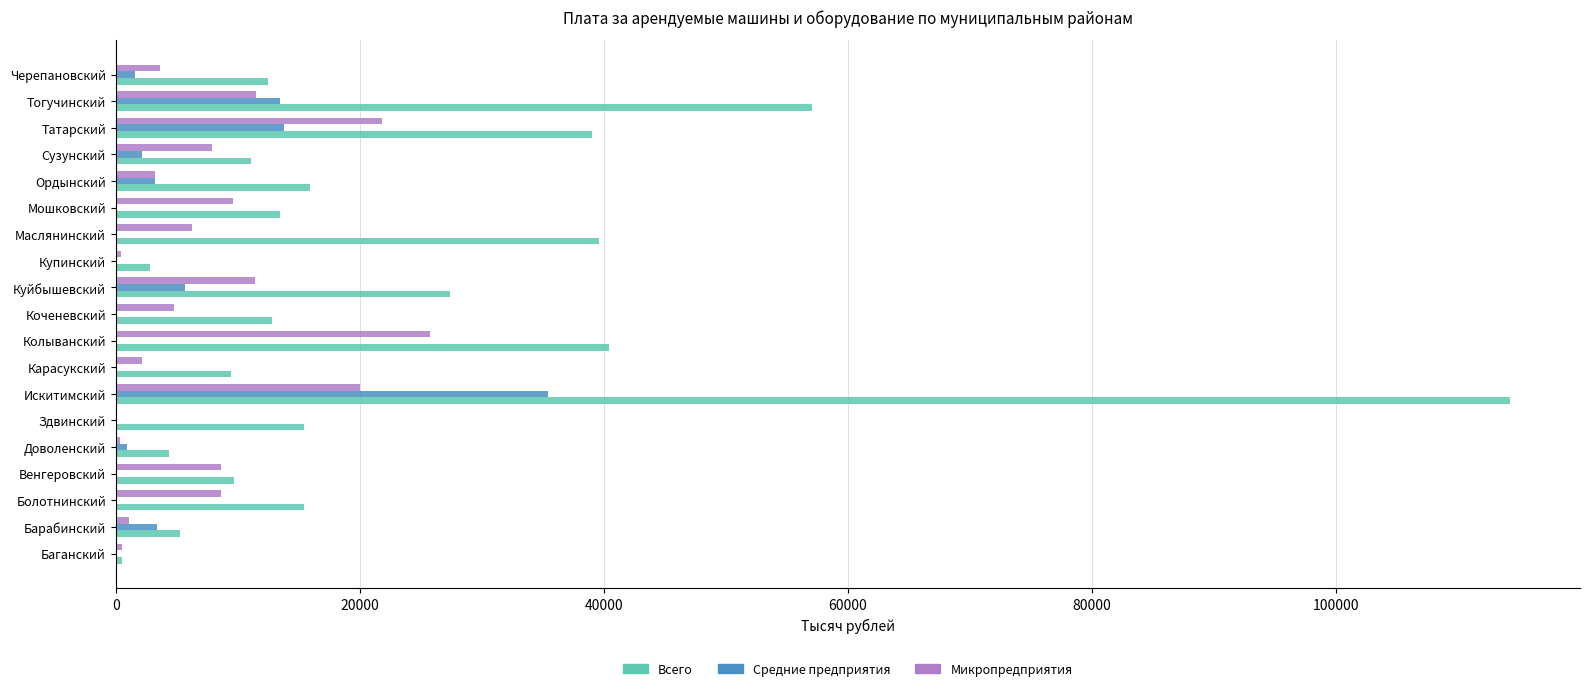

What is the maximum value for Микропредприятия?

25767.2